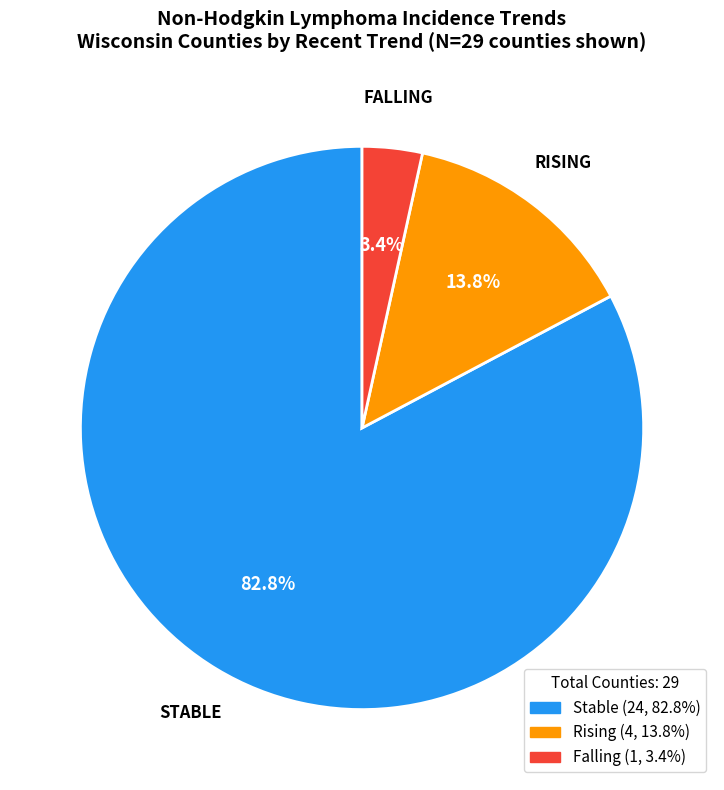

Does any single category account for the majority?

Yes